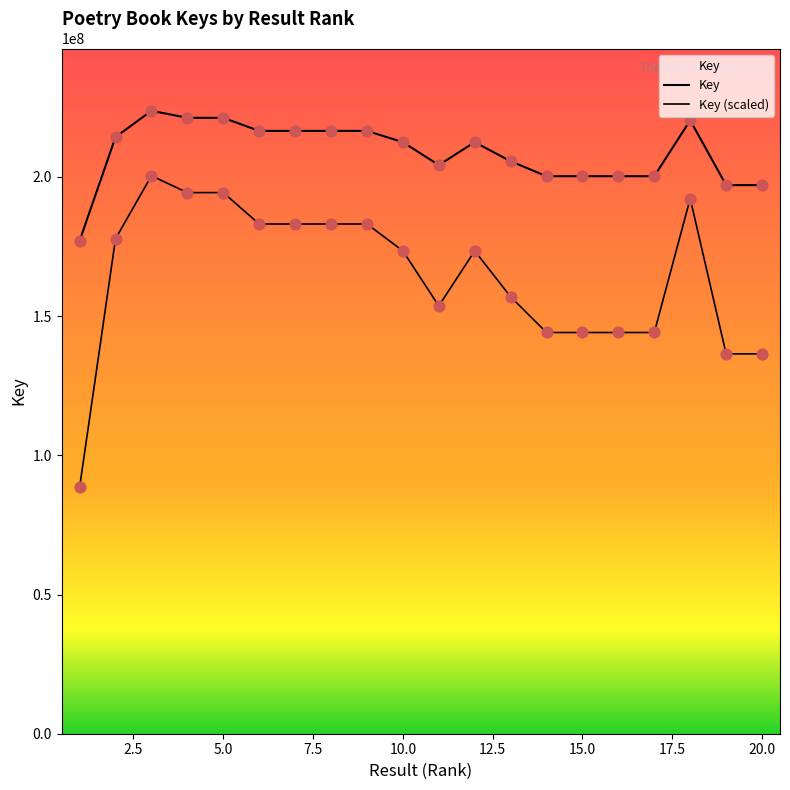

Which series has the largest total across all categories?

Key